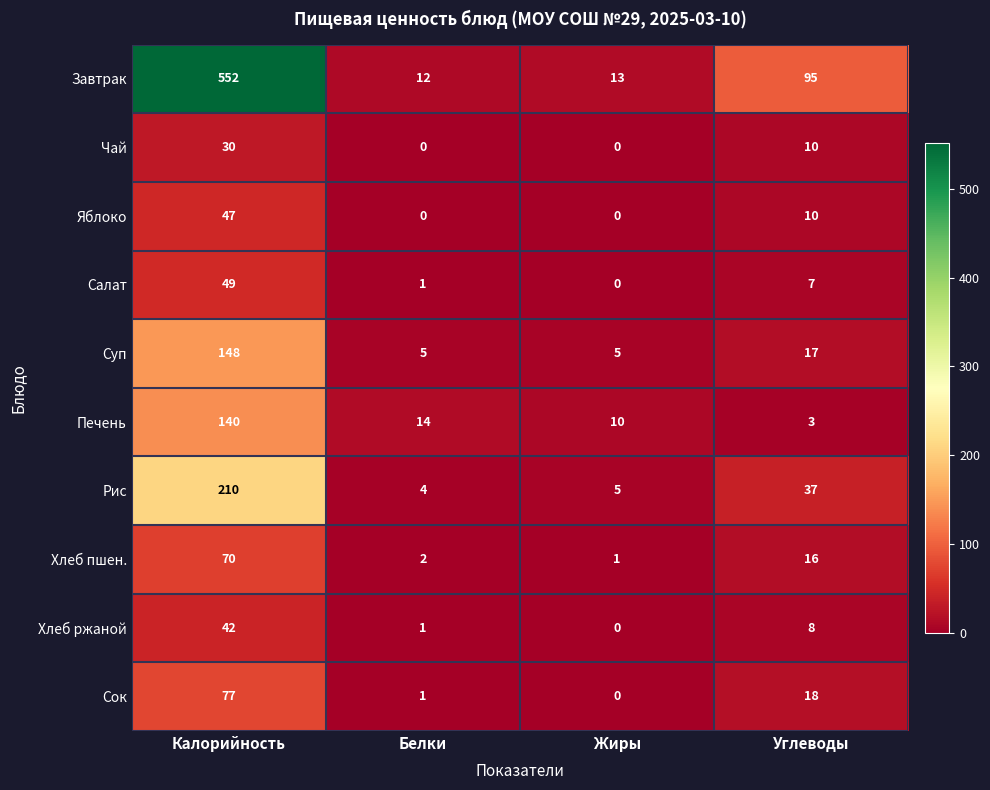

Where is Завтрак nearest to the value 282?

Углеводы